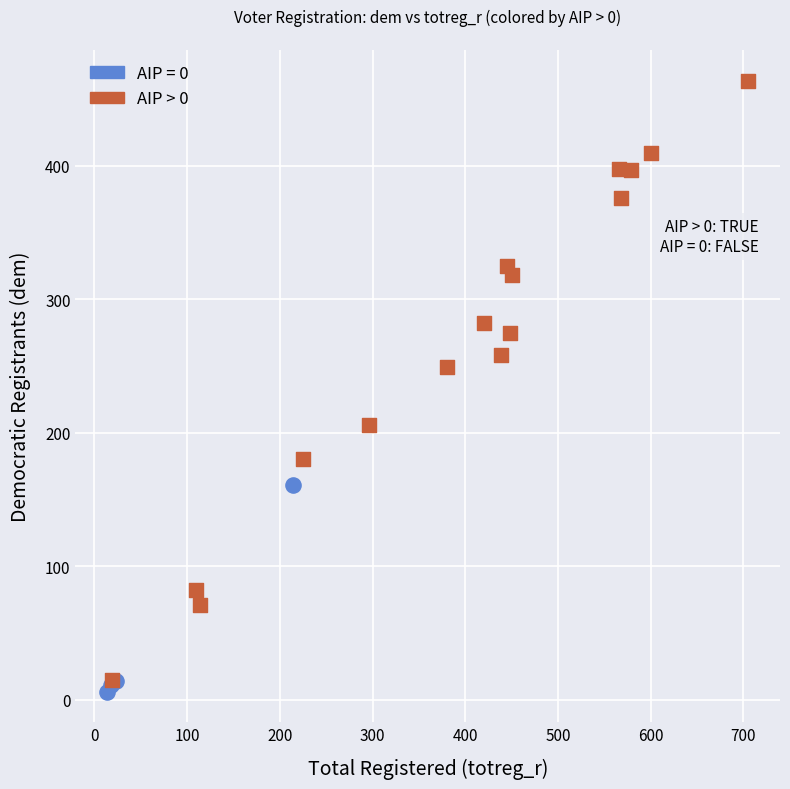

Which series contains the highest Y value?

AIP > 0